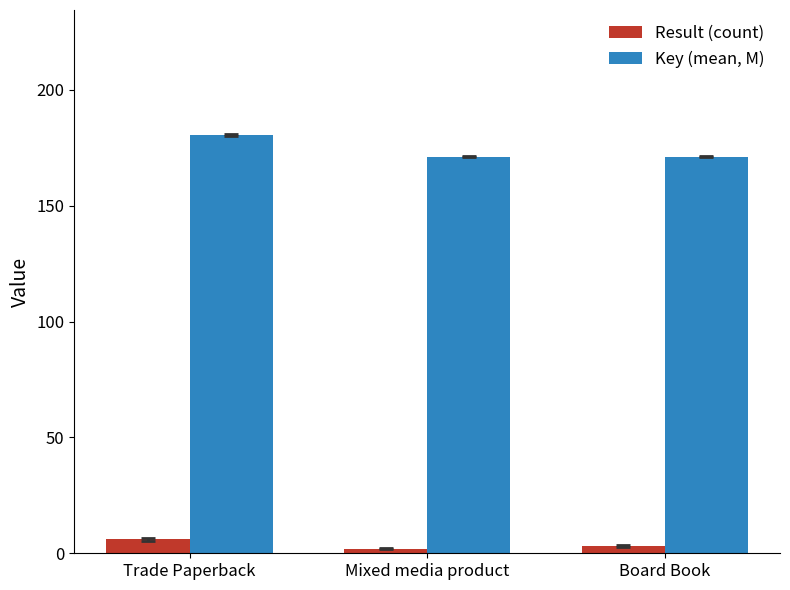

Rank the series at Board Book from highest to lowest value.

Key (mean, M), Result (count)